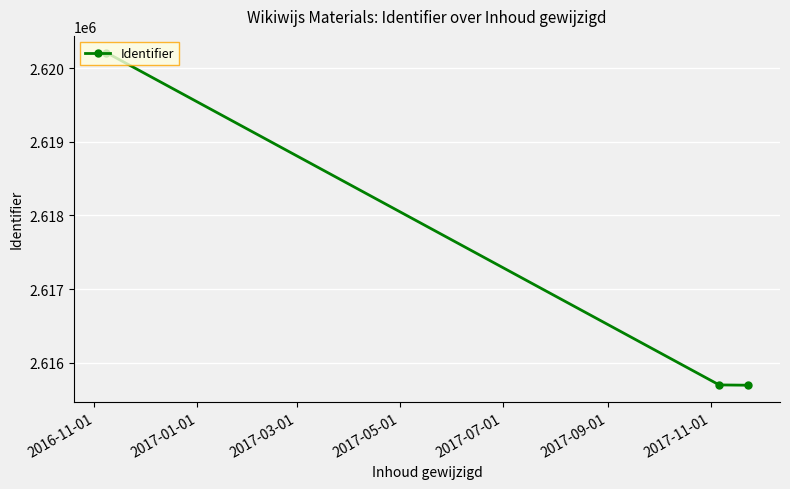

What is the sum of all values?

7851603